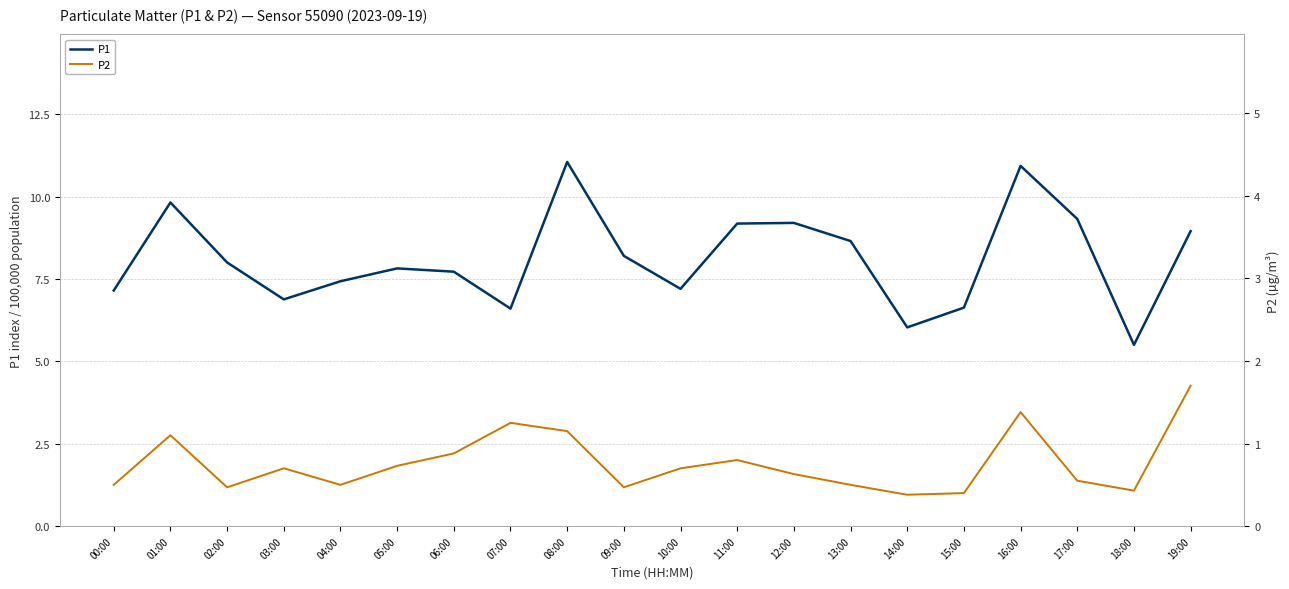

Reading right to left, transcribe all the data shown in this chart.

P1: 8.9	5.5	9.3	10.9	6.6	6.0	8.7	9.2	9.2	7.2	8.2	11.1	6.6	7.7	7.8	7.4	6.9	8.0	9.8	7.2
P2: 1.7	0.4	0.6	1.4	0.4	0.4	0.5	0.6	0.8	0.7	0.5	1.1	1.2	0.9	0.7	0.5	0.7	0.5	1.1	0.5